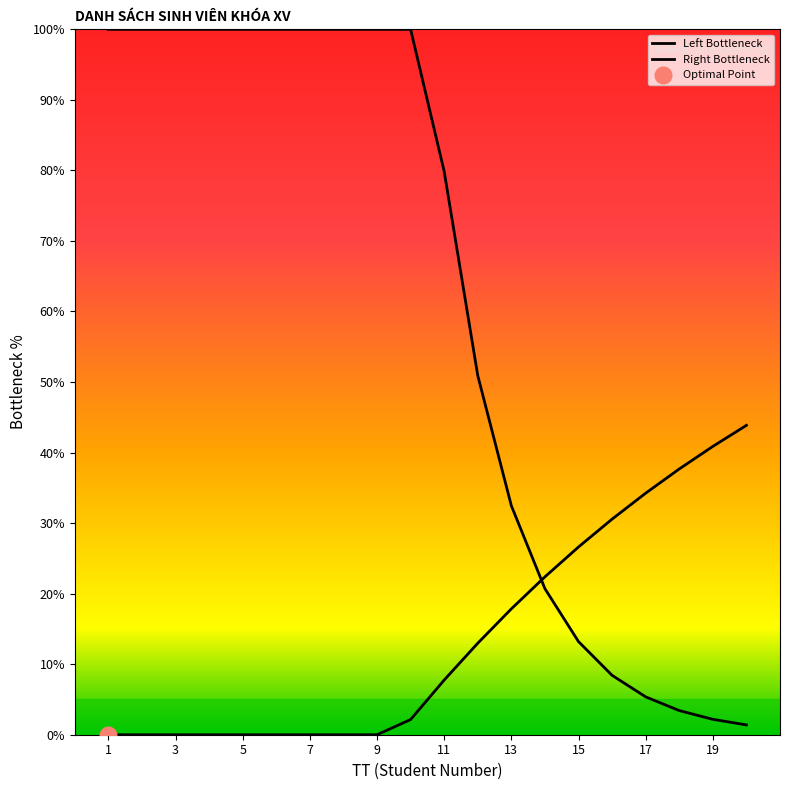

How many data points in Left Bottleneck are less than 100?

10